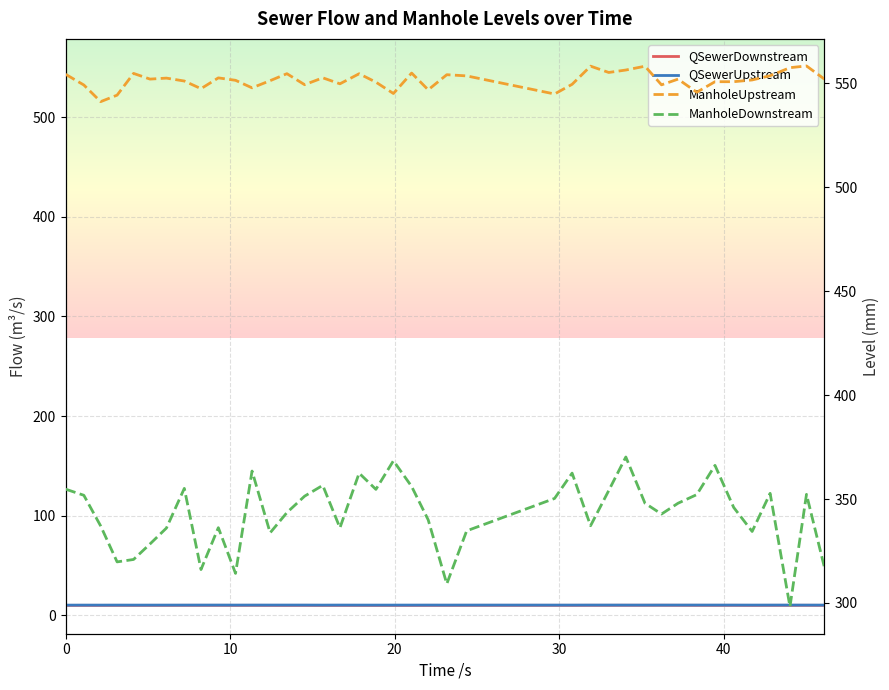

In ManholeDownstream, how many points are higher than both neighbors (excluding endpoints)?

11